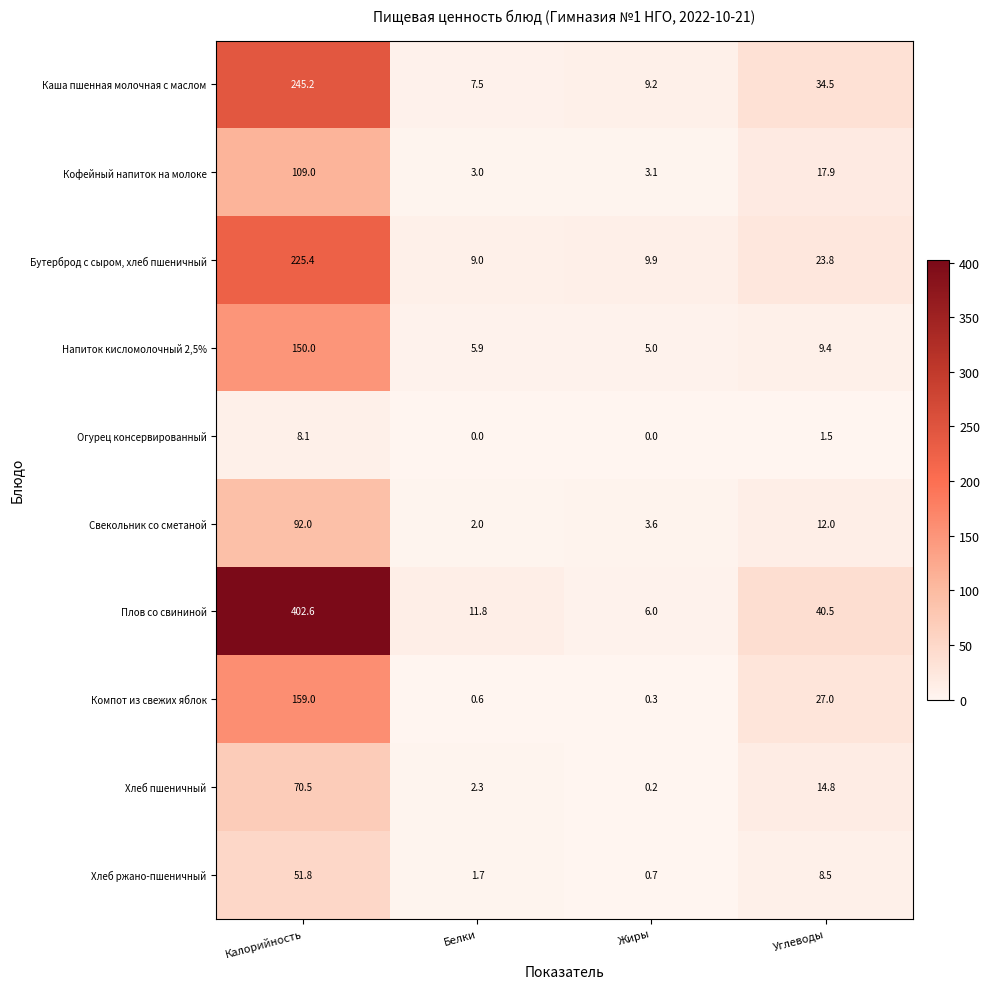

Which series has the widest spread of values?

Плов со свининой